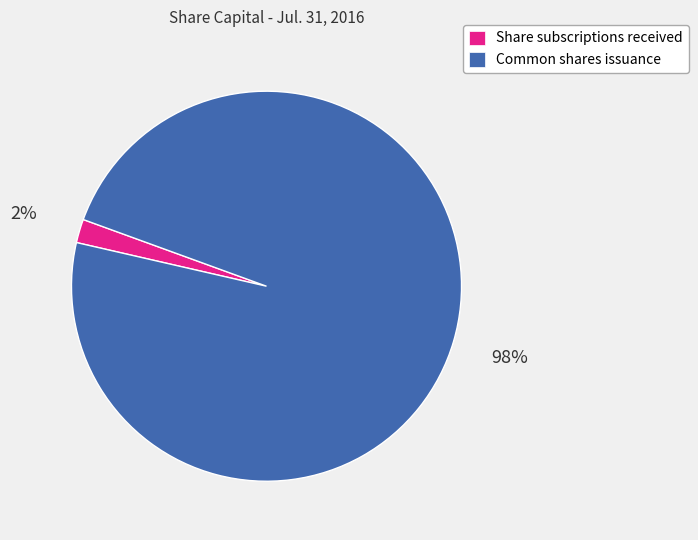

To the nearest percent, what percentage of the pie is Share subscriptions received?

2%